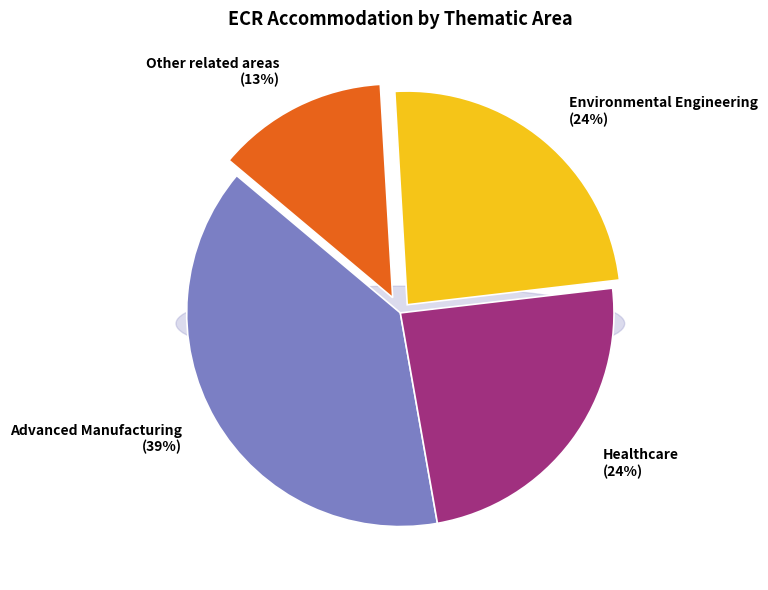

Which category has the smallest portion of the pie?

Other related areas